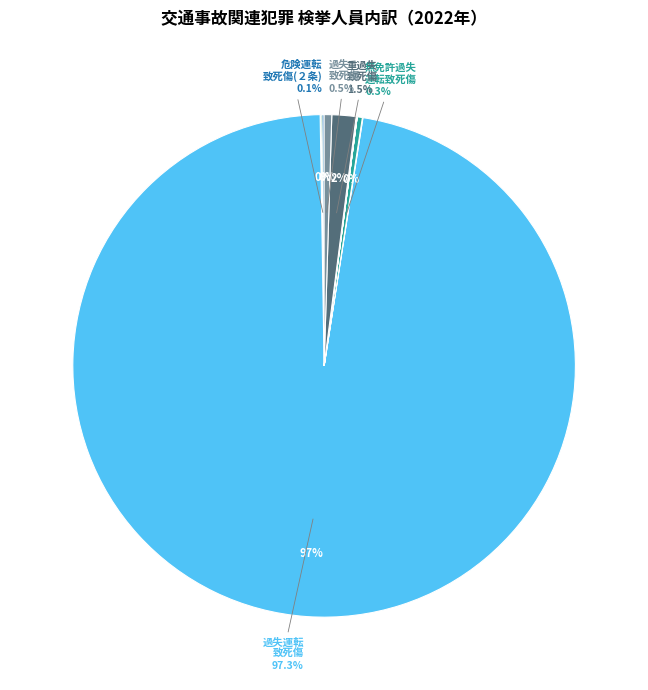

Which slice is the smallest?

刑法_危険運転致死傷